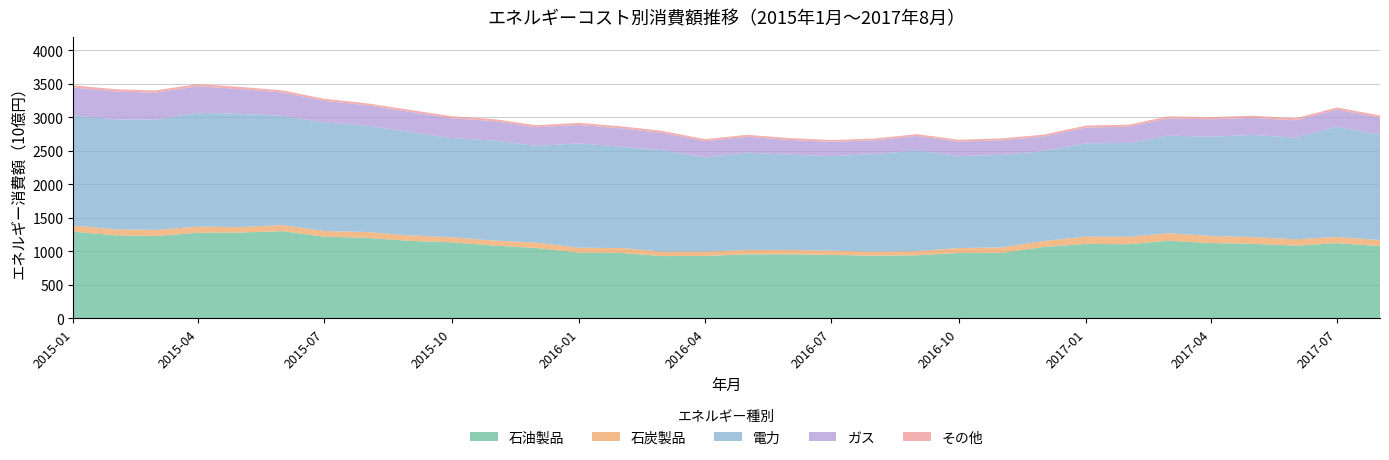

What is the highest value of the 石油製品 series?

1300.6